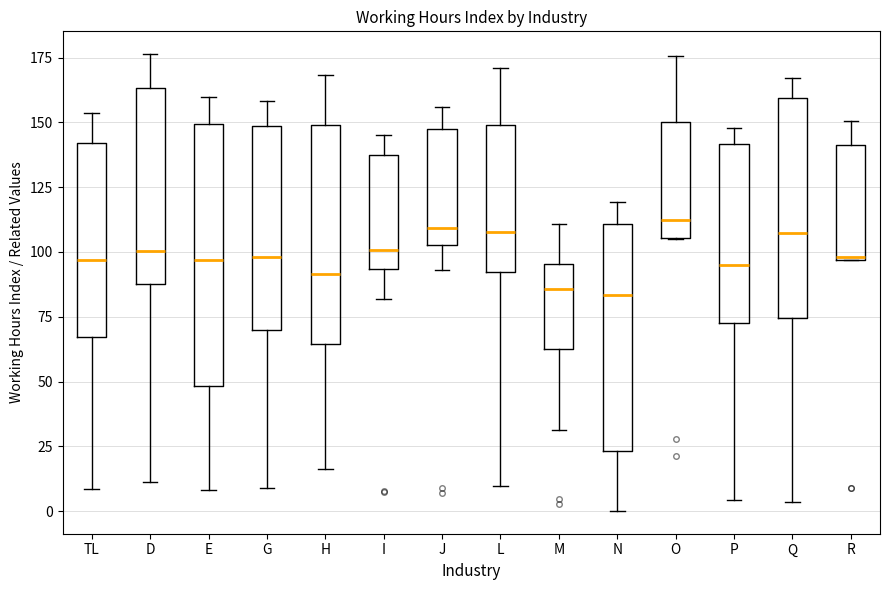

Reading left to right, read every box against the y-axis: the position of its median line, the range the box covers, and the ends of its whiskers. The values are not printed on the chart, so give them approximately, as read against the axis.

TL: median 95, box 65 to 140, whiskers 10 to 155
D: median 100, box 85 to 165, whiskers 10 to 175
E: median 95, box 50 to 150, whiskers 10 to 160
G: median 100, box 70 to 150, whiskers 10 to 160
H: median 90, box 65 to 150, whiskers 15 to 170
I: median 100, box 95 to 140, whiskers 80 to 145
J: median 110, box 105 to 150, whiskers 95 to 155
L: median 110, box 90 to 150, whiskers 10 to 170
M: median 85, box 60 to 95, whiskers 30 to 110
N: median 85, box 25 to 110, whiskers 0 to 120
O: median 110, box 105 to 150, whiskers 105 to 175
P: median 95, box 75 to 140, whiskers 5 to 150
Q: median 105, box 75 to 160, whiskers 5 to 165
R: median 100, box 95 to 140, whiskers 95 to 150